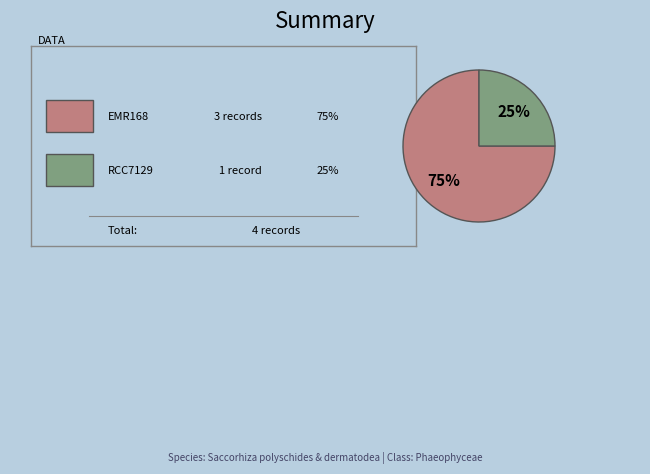

How many slices are in this pie chart?

2